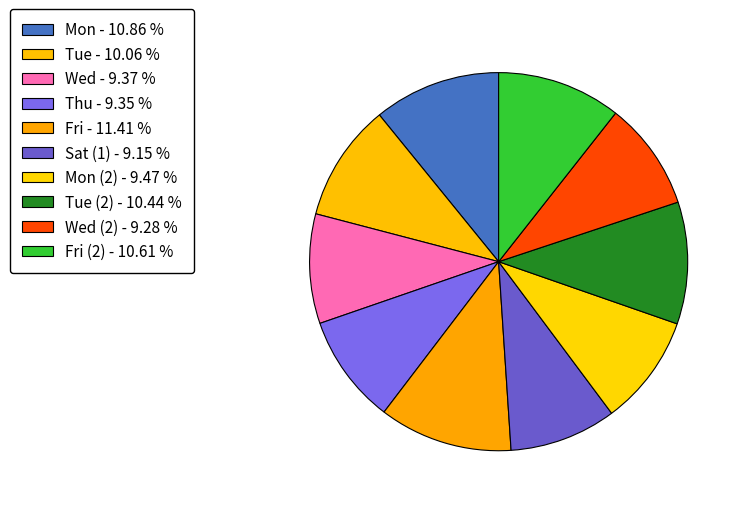

To the nearest percent, what is the average slice percentage?

10%